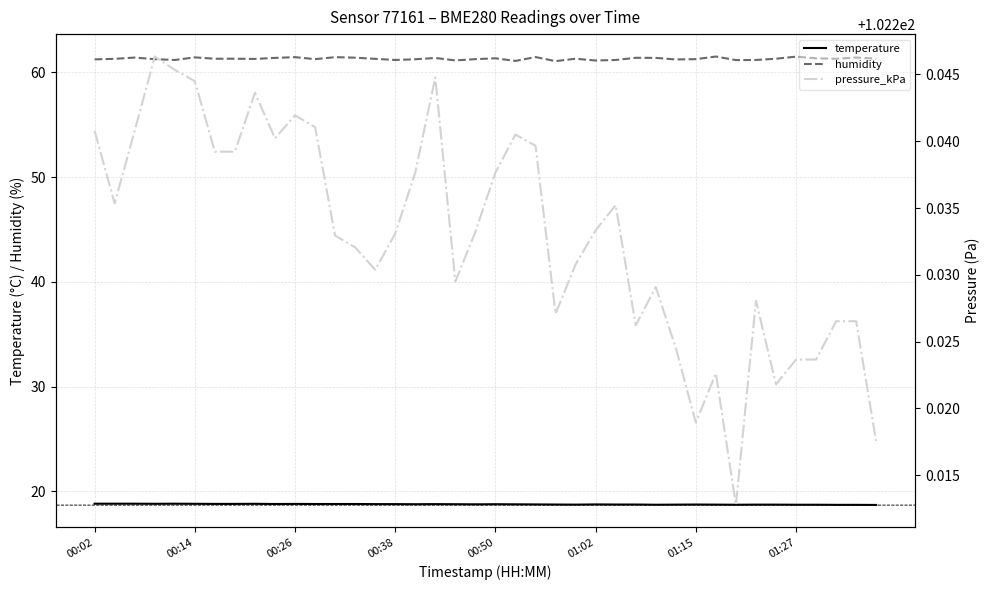

True or false: humidity has a value of 93.8 at 01:02.

False